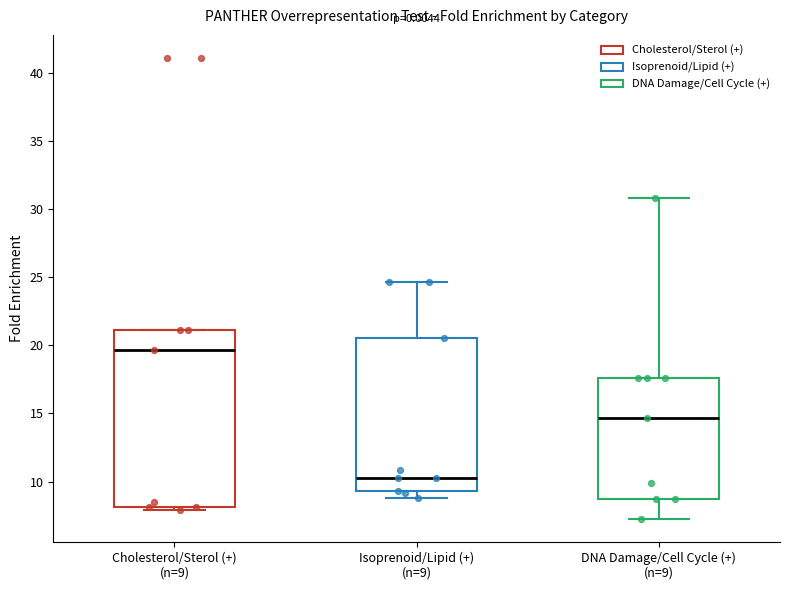

Reading left to right, read every box against the y-axis: the position of its median line, the range the box covers, and the ends of its whiskers. The values are not printed on the chart, so give them approximately, as read against the axis.

Cholesterol/Sterol (+) (n=9): median 19.5, box 8.0 to 21.0, whiskers 8.0 (just below the box's lower edge) to 21.0
Isoprenoid/Lipid (+) (n=9): median 10.5, box 9.5 to 20.5, whiskers 9.0 to 24.5
DNA Damage/Cell Cycle (+) (n=9): median 14.5, box 8.5 to 17.5, whiskers 7.5 to 31.0